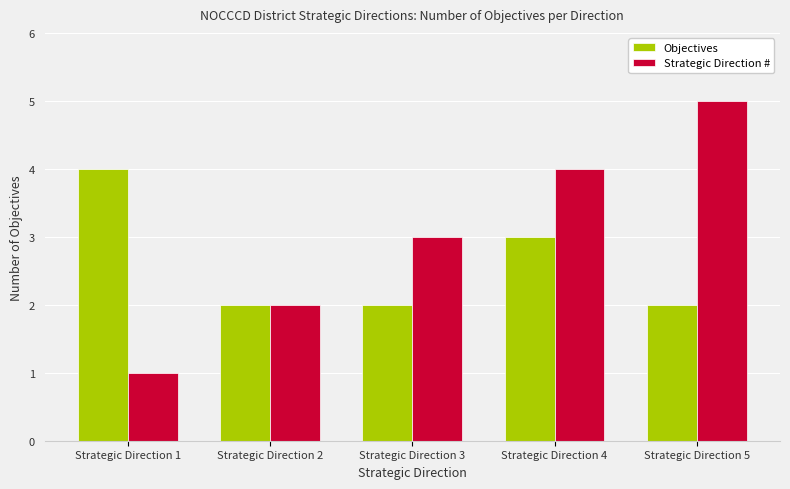

At which category does the chart reach its peak across all series?

Strategic Direction 5